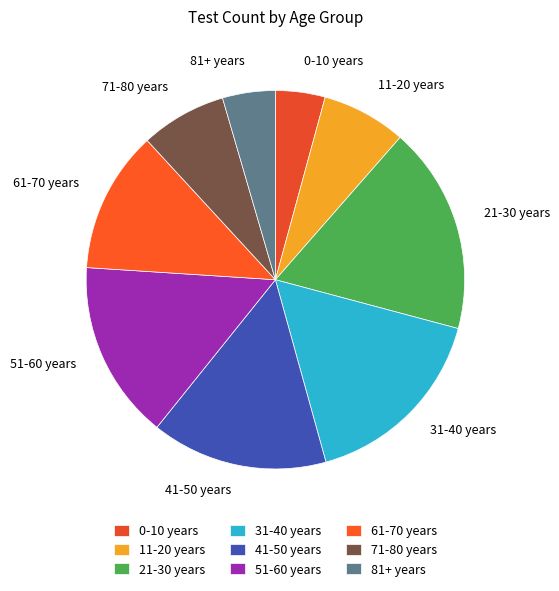

Count the number of slices in the pie.

9